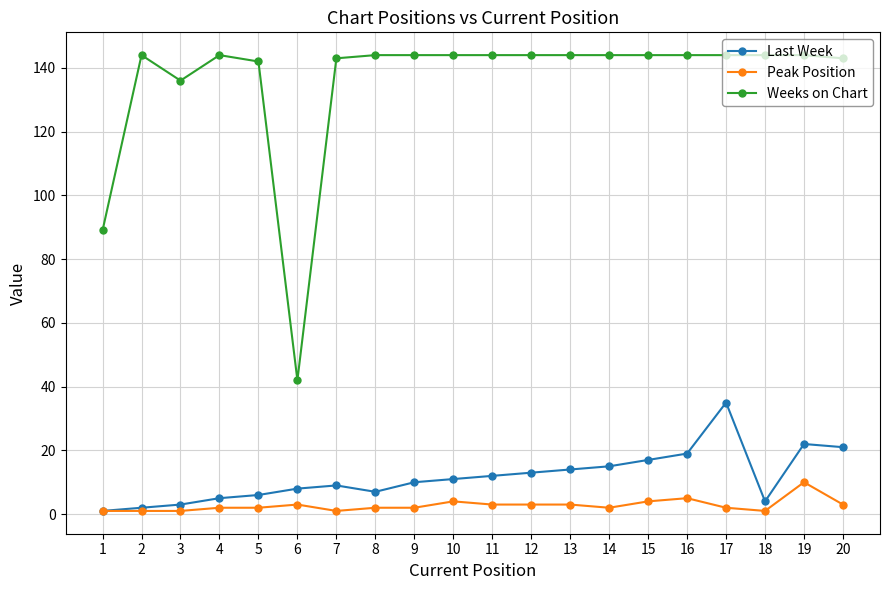

True or false: Peak Position and Weeks on Chart cross at least once.

False